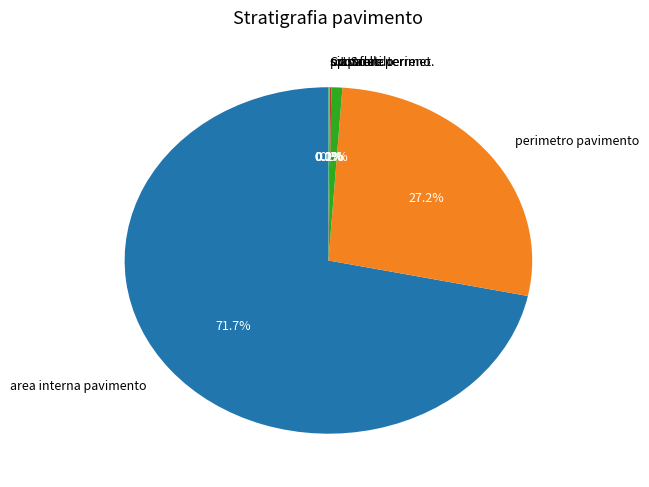

What percentage is NOT represented by area interna pavimento?

28.3%